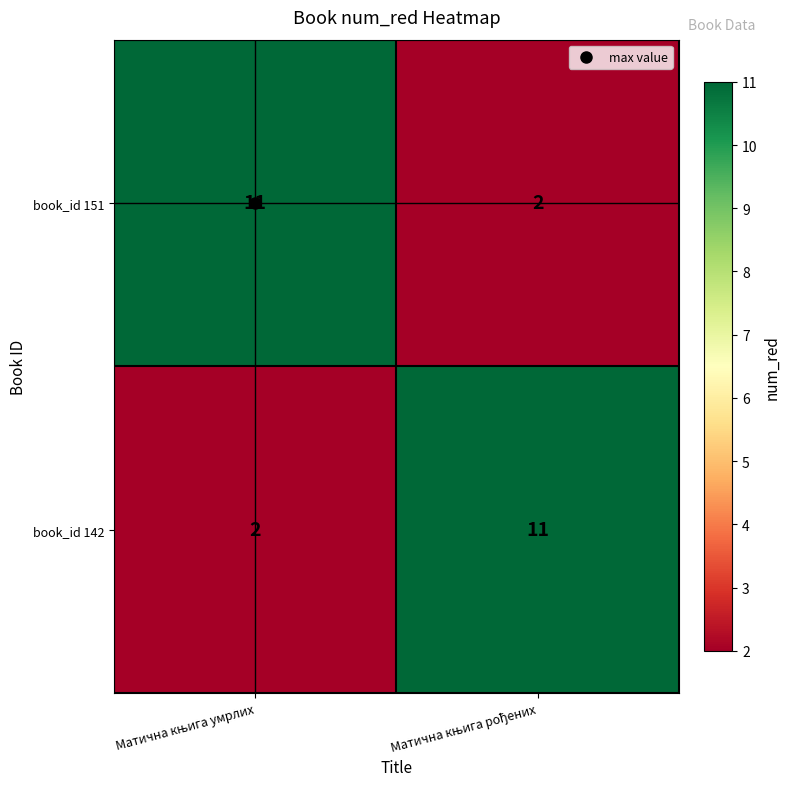

What is the maximum value for book_id 151?

11